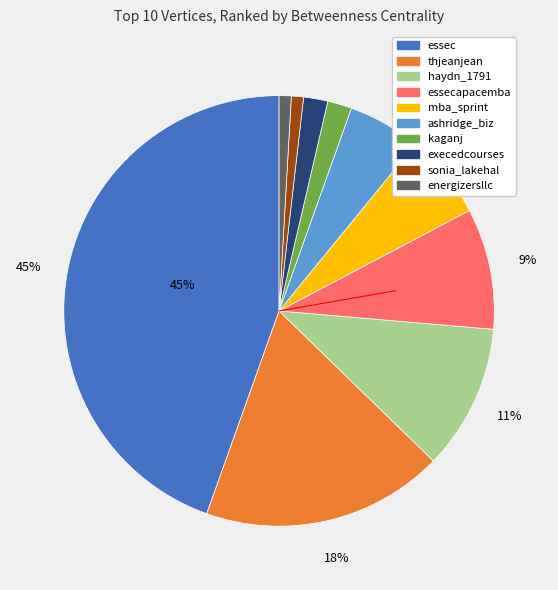

To the nearest percent, what is the average slice percentage?

10%